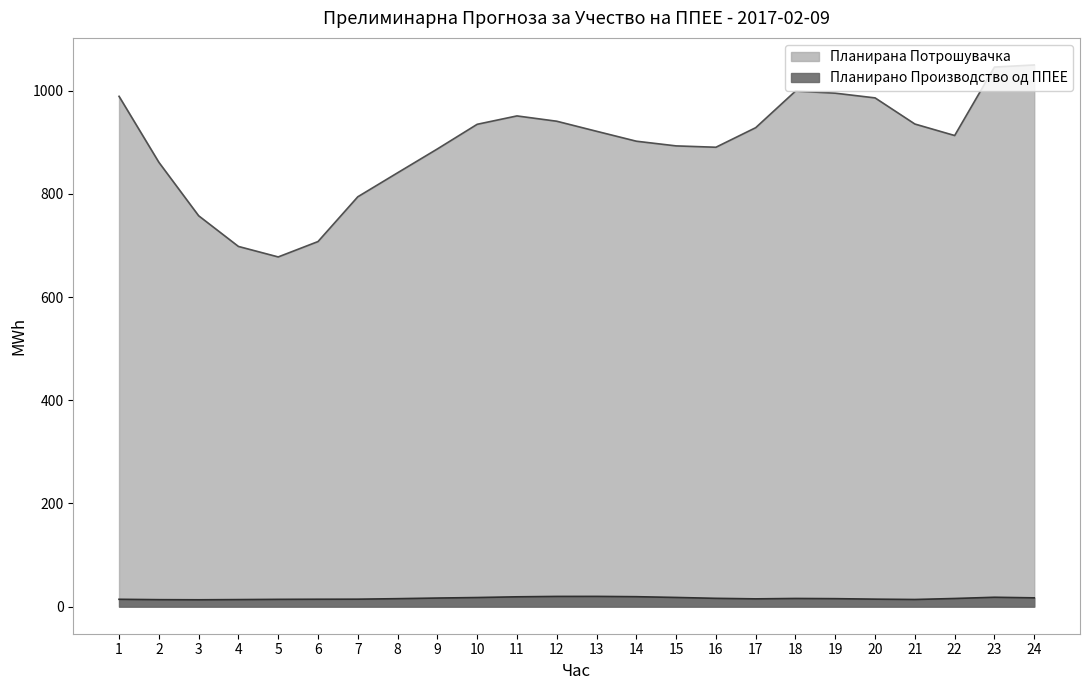

What is the difference between the highest and lowest values at 14?

883.0